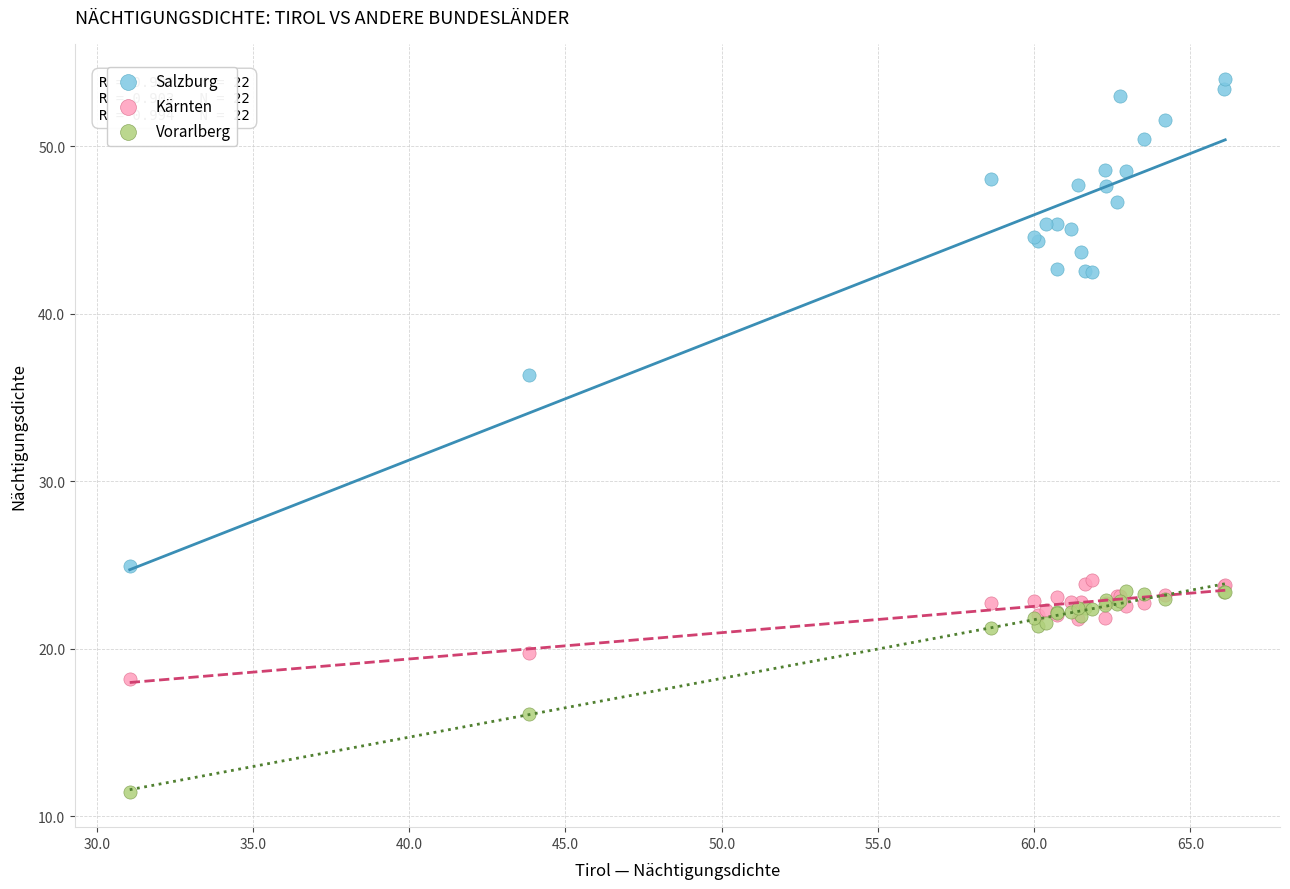

What are all the series names shown in the legend?

Salzburg, Kärnten, Vorarlberg